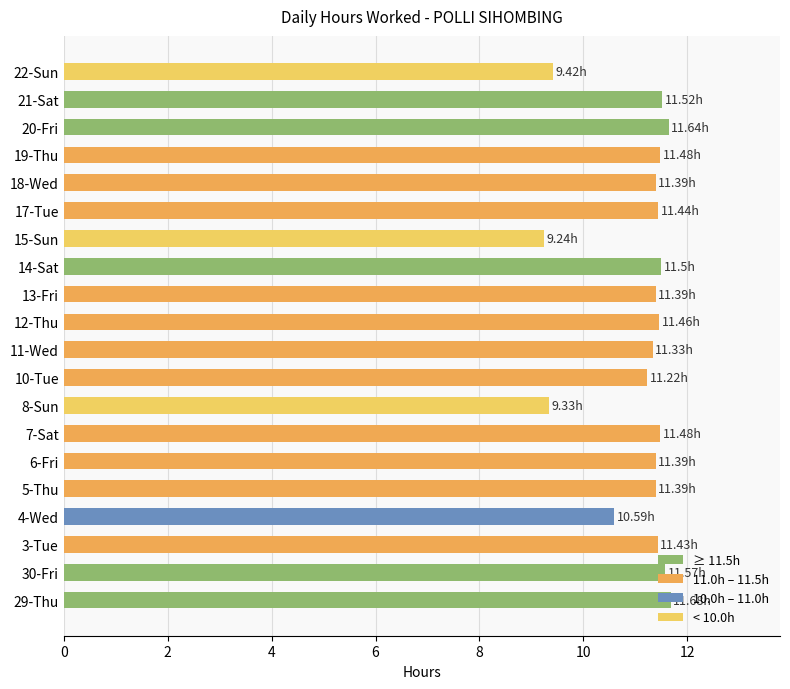

Between 30-Fri and 22-Sun, which is larger?

30-Fri